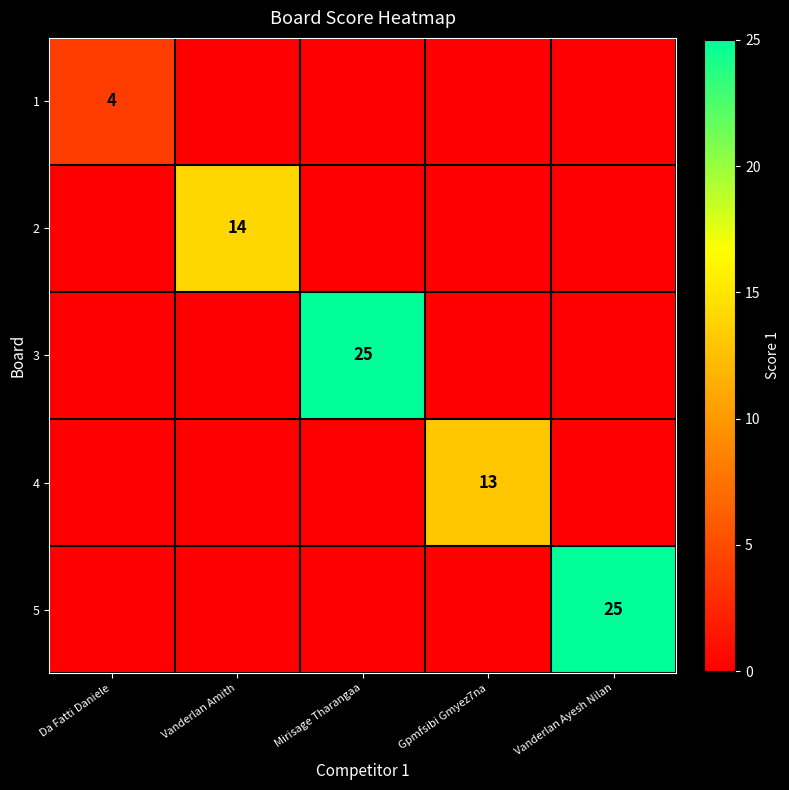

How many distinct data groups are displayed?

5